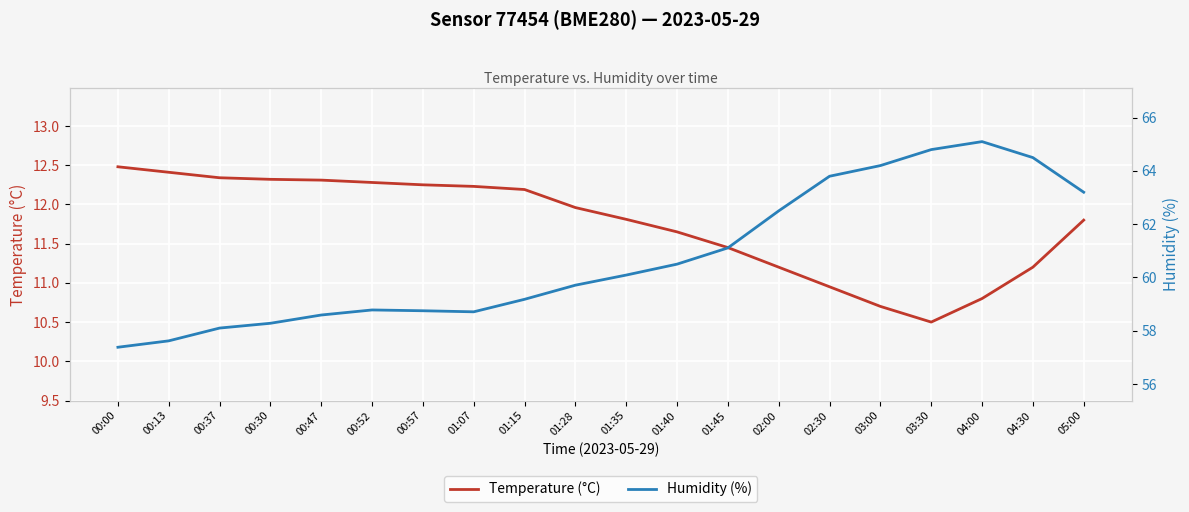

What is the average value of the Temperature (°C) series?

11.7